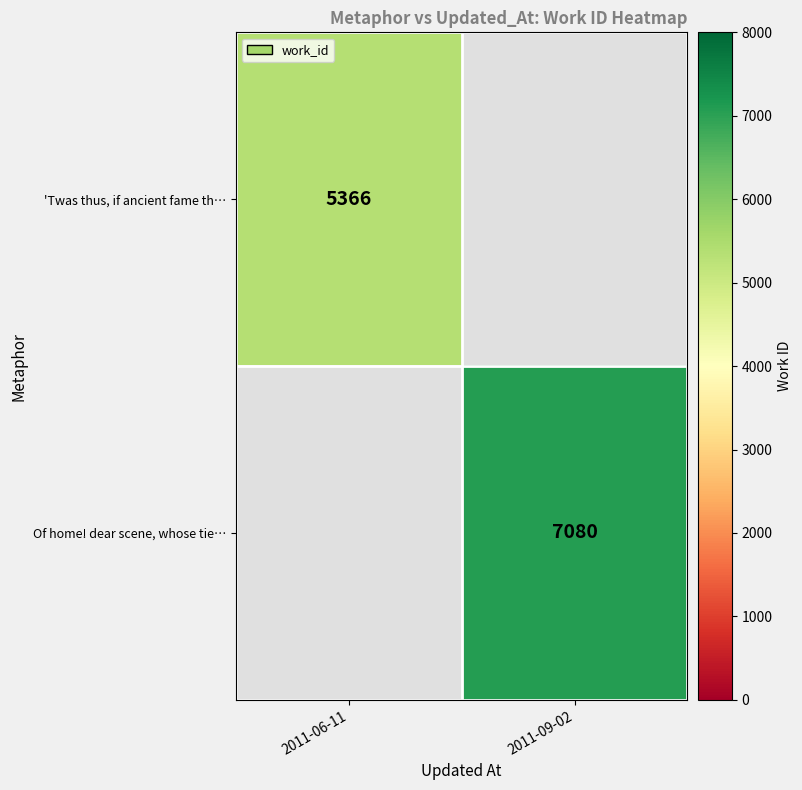

The value of Of home! dear scene, whose tie… at 2011-09-02 is 10132. True or false?

False